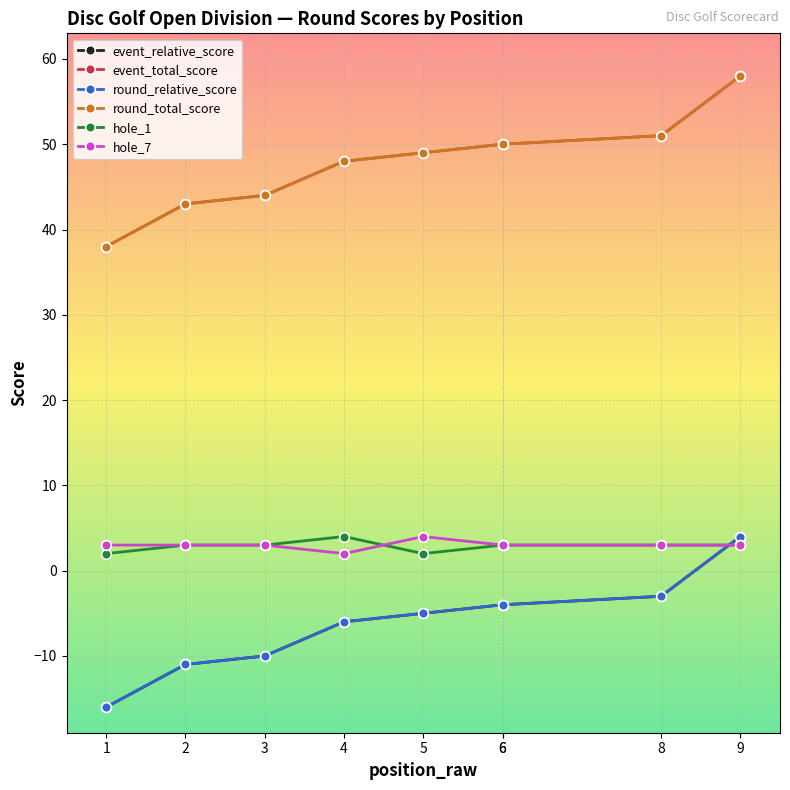

Is it true that hole_7 equals 2 at 6?

False